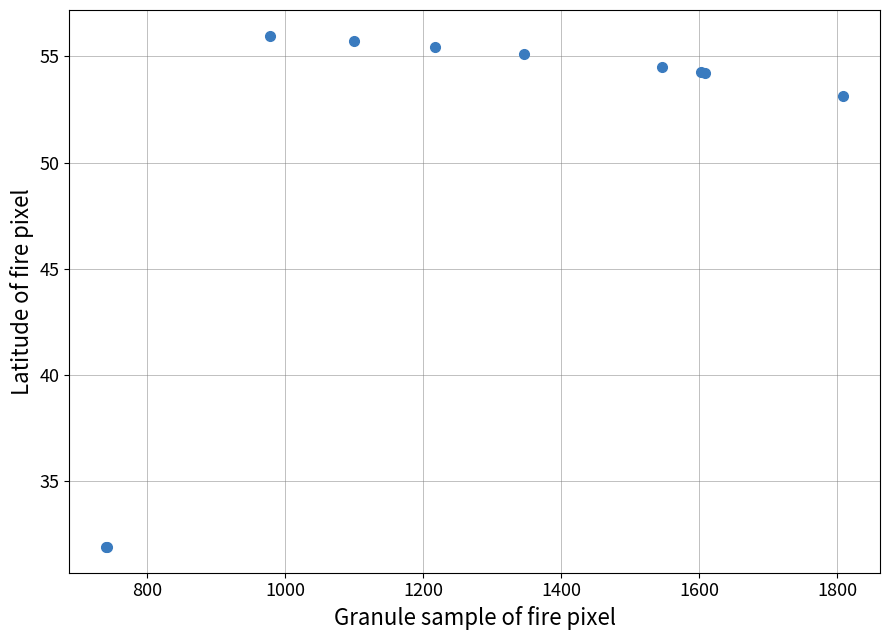

What Y value in the scatter plot is closest to 43?

53.1